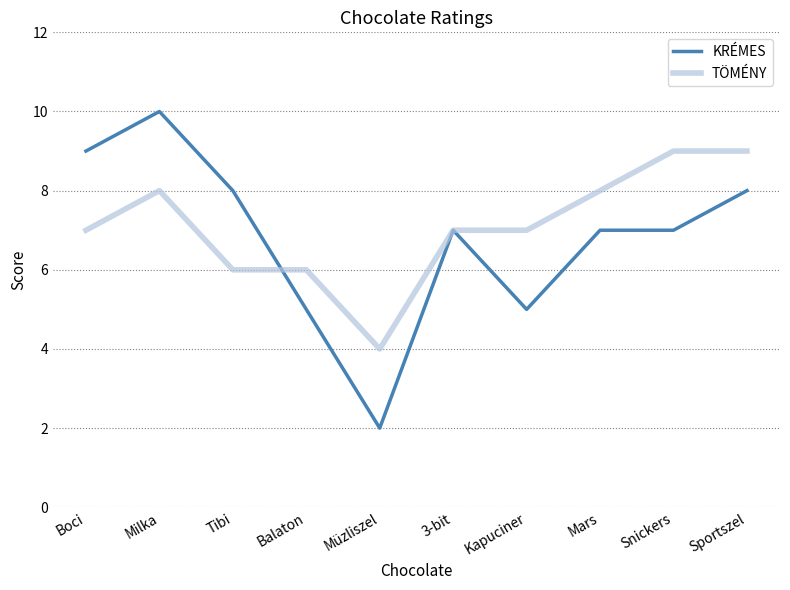

Reading right to left, list all the values displayed in this chart.

KRÉMES: 8	7	7	5	7	2	5	8	10	9
TÖMÉNY: 9	9	8	7	7	4	6	6	8	7